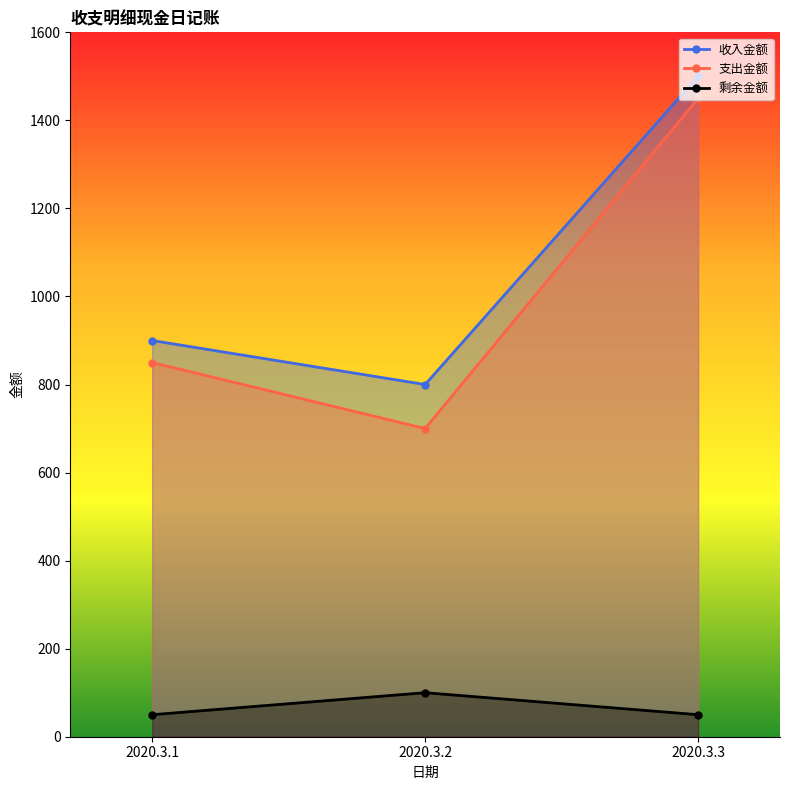

Is the value of 支出金额 at 2020.3.1 greater than the value of 收入金额 at 2020.3.3?

No